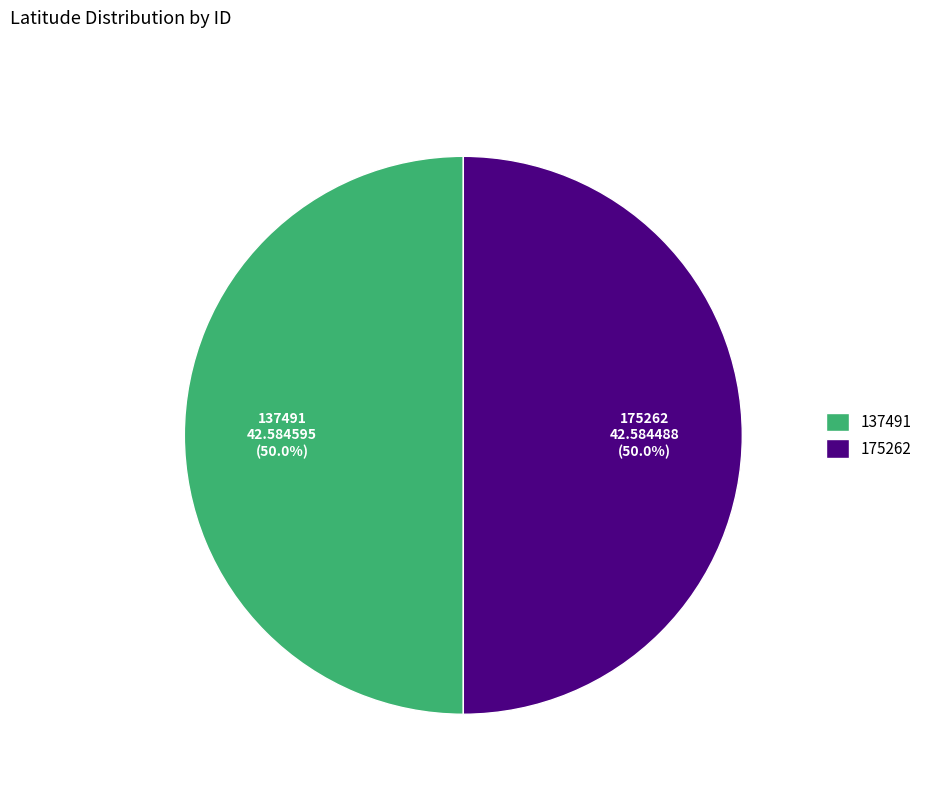

To the nearest percent, what is the average slice percentage?

50%